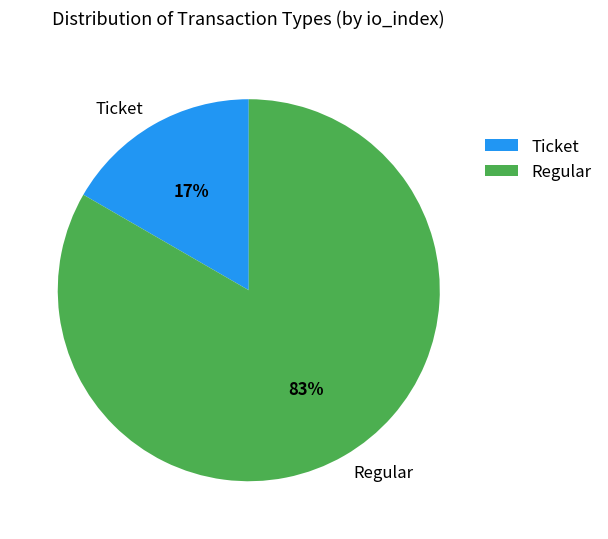

To the nearest percent, what is the average slice percentage?

50%